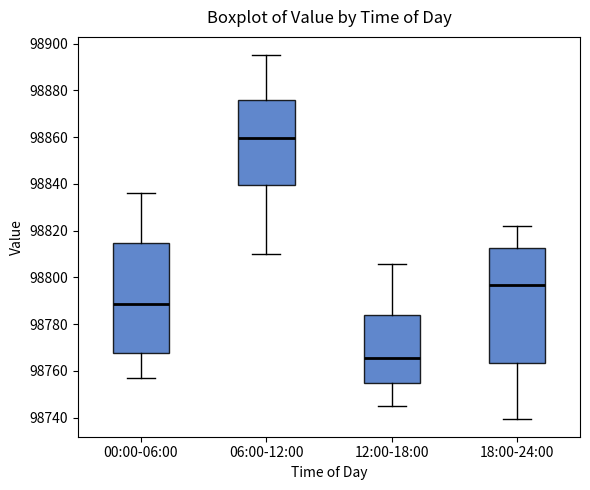

Which box has the lowest median line?

12:00-18:00